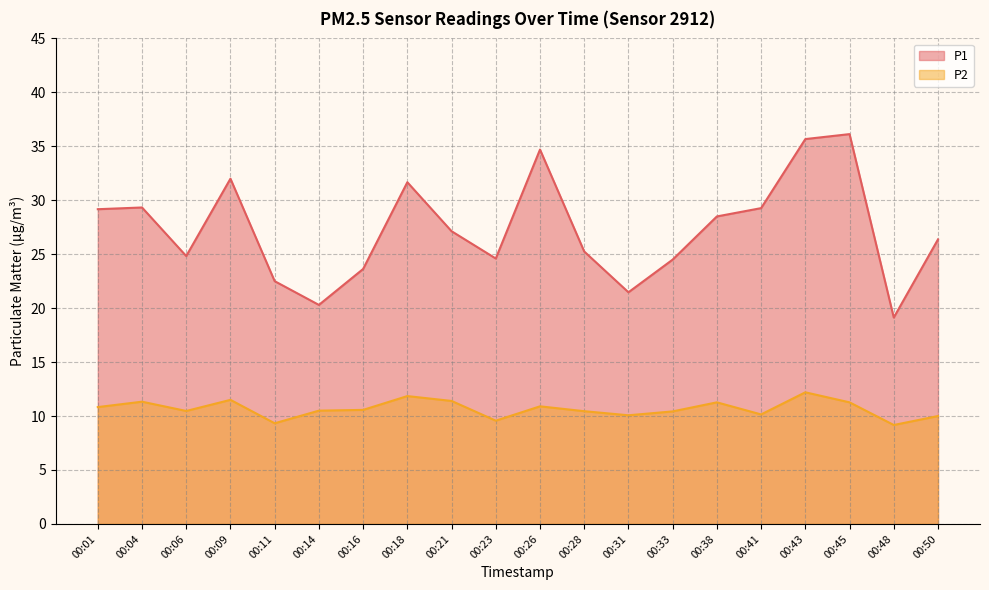

True or false: P1 and P2 cross at least once.

False